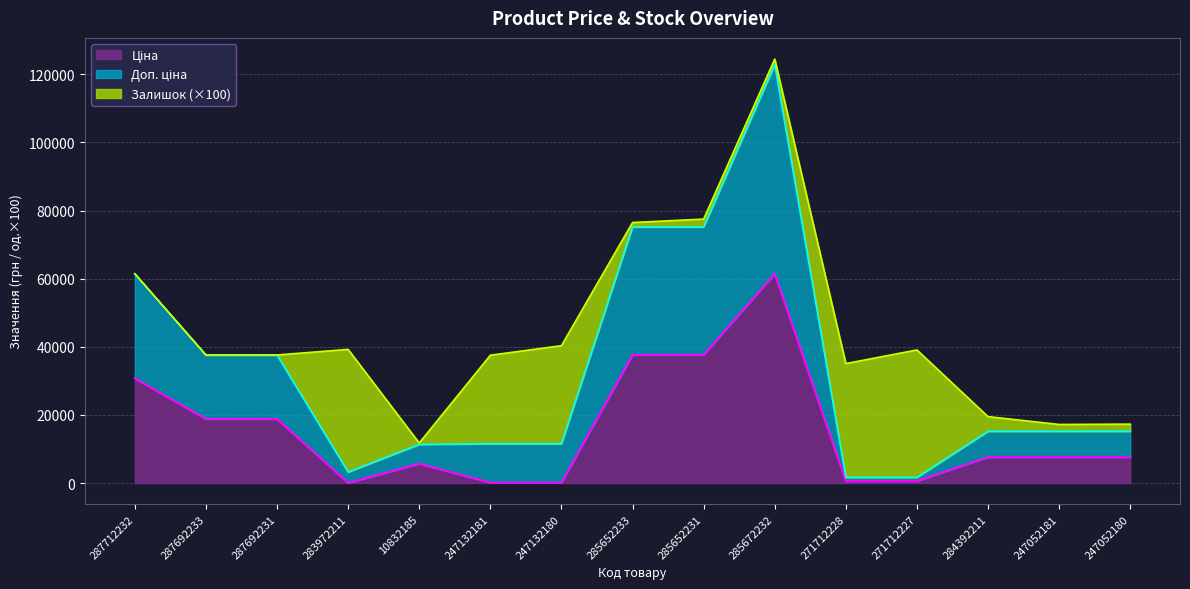

True or false: Доп. ціна and Ціна cross at least once.

False